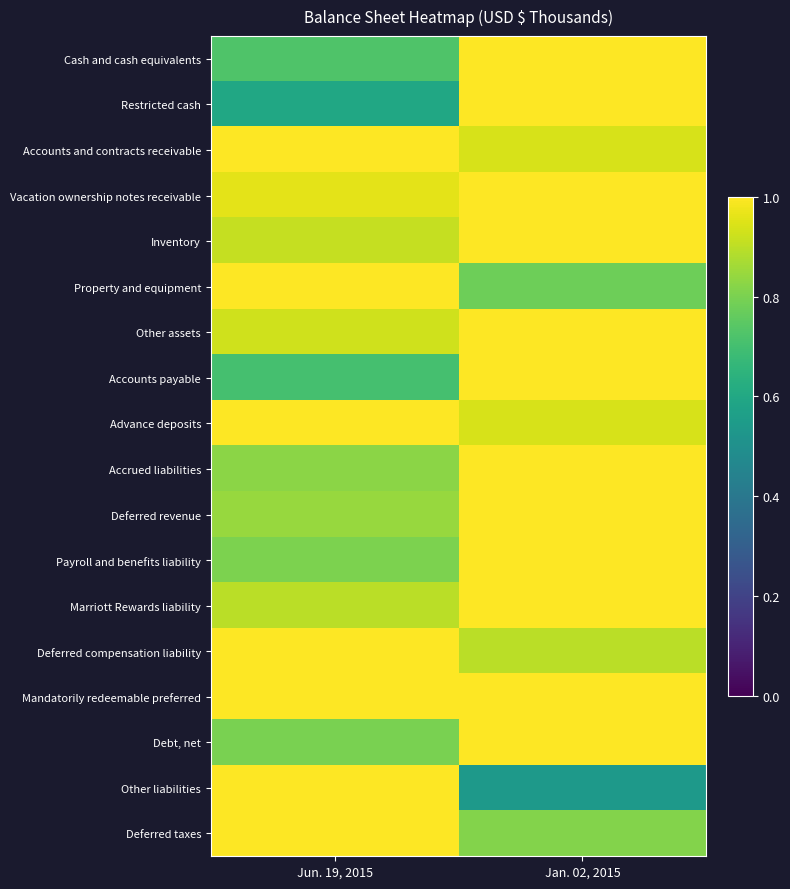

Reading right to left, what are all the values shown in this chart?

Cash and cash equivalents: Jan. 02, 2015=1.0	Jun. 19, 2015=0.7
Restricted cash: Jan. 02, 2015=1.0	Jun. 19, 2015=0.6
Accounts and contracts receivable: Jan. 02, 2015=0.9	Jun. 19, 2015=1.0
Vacation ownership notes receivable: Jan. 02, 2015=1.0	Jun. 19, 2015=1.0
Inventory: Jan. 02, 2015=1.0	Jun. 19, 2015=0.9
Property and equipment: Jan. 02, 2015=0.8	Jun. 19, 2015=1.0
Other assets: Jan. 02, 2015=1.0	Jun. 19, 2015=0.9
Accounts payable: Jan. 02, 2015=1.0	Jun. 19, 2015=0.7
Advance deposits: Jan. 02, 2015=0.9	Jun. 19, 2015=1.0
Accrued liabilities: Jan. 02, 2015=1.0	Jun. 19, 2015=0.8
Deferred revenue: Jan. 02, 2015=1.0	Jun. 19, 2015=0.8
Payroll and benefits liability: Jan. 02, 2015=1.0	Jun. 19, 2015=0.8
Marriott Rewards liability: Jan. 02, 2015=1.0	Jun. 19, 2015=0.9
Deferred compensation liability: Jan. 02, 2015=0.9	Jun. 19, 2015=1.0
Mandatorily redeemable preferred: Jan. 02, 2015=1.0	Jun. 19, 2015=1.0
Debt, net: Jan. 02, 2015=1.0	Jun. 19, 2015=0.8
Other liabilities: Jan. 02, 2015=0.5	Jun. 19, 2015=1.0
Deferred taxes: Jan. 02, 2015=0.8	Jun. 19, 2015=1.0